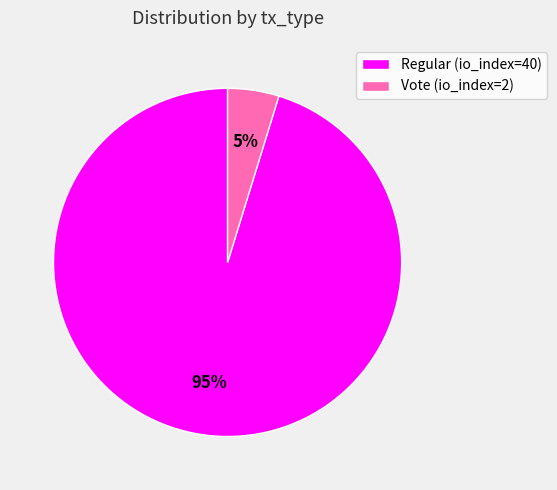

What is the largest slice in the pie chart?

Regular (io_index=40)